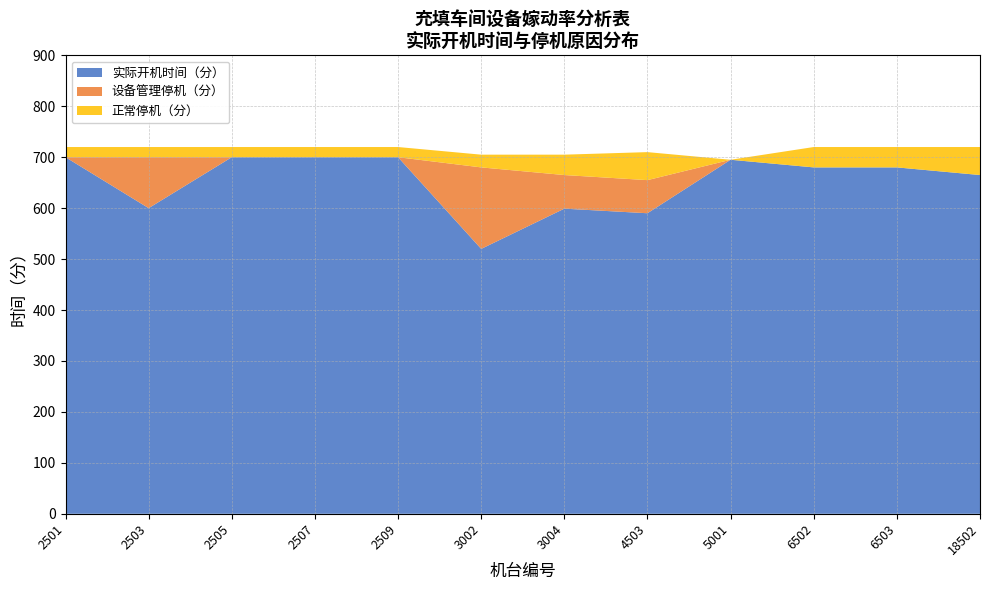

Reading left to right, transcribe all the data shown in this chart.

实际开机时间（分）: 700	600	700	700	700	520	599	590	695	680	680	665
合计停机: 20	120	20	20	20	185	106	120	0	40	40	55